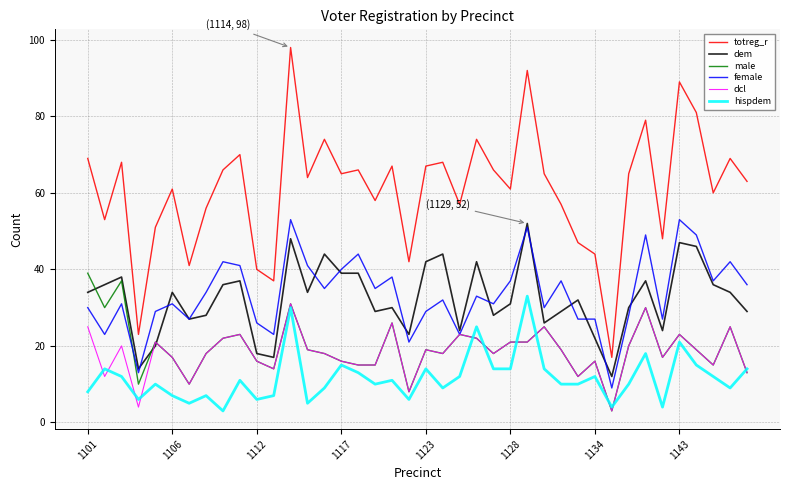

Which series has the widest spread of values?

totreg_r